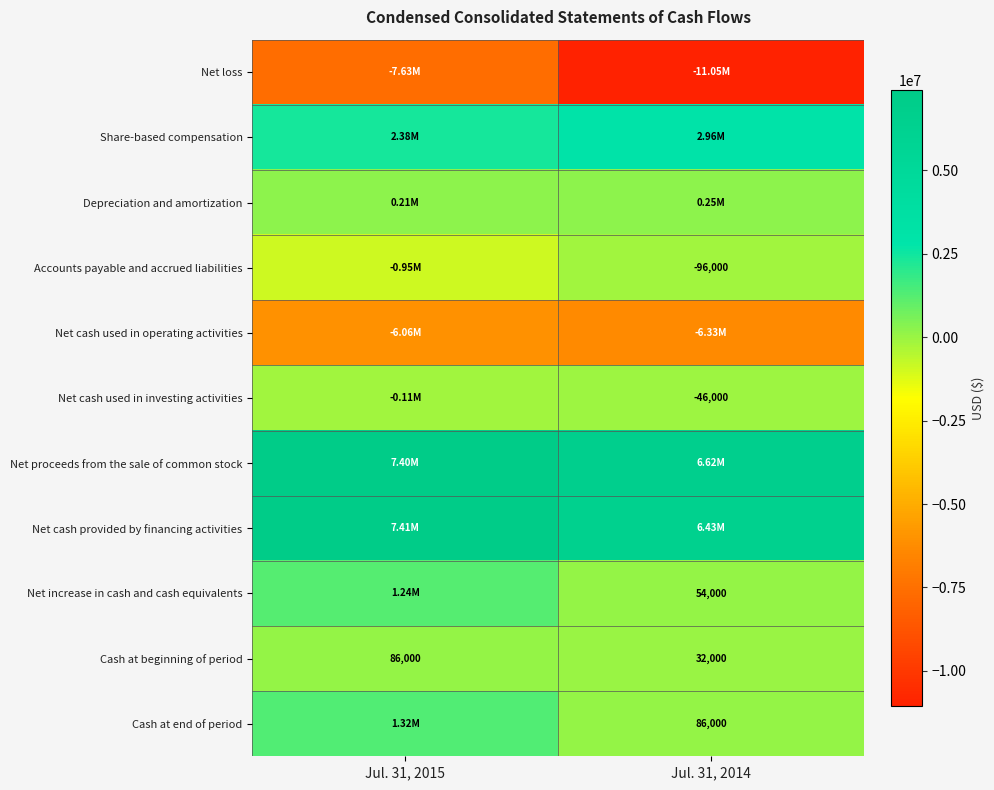

What is the total value across all series at Jul. 31, 2015?

5284000